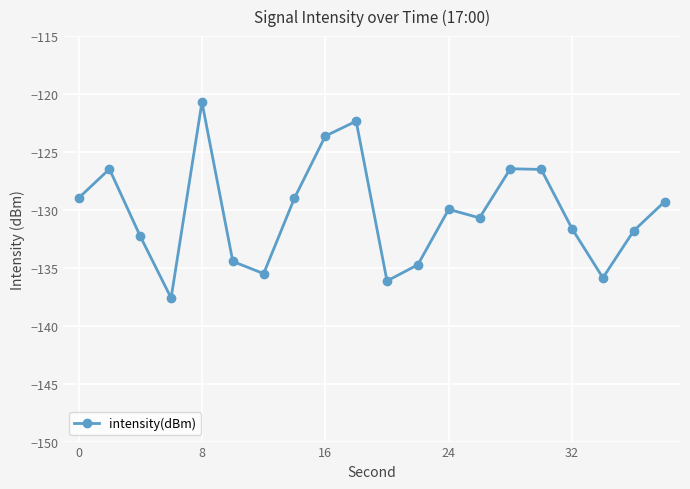

True or false: there are more than 2 points higher than both neighbors.

True